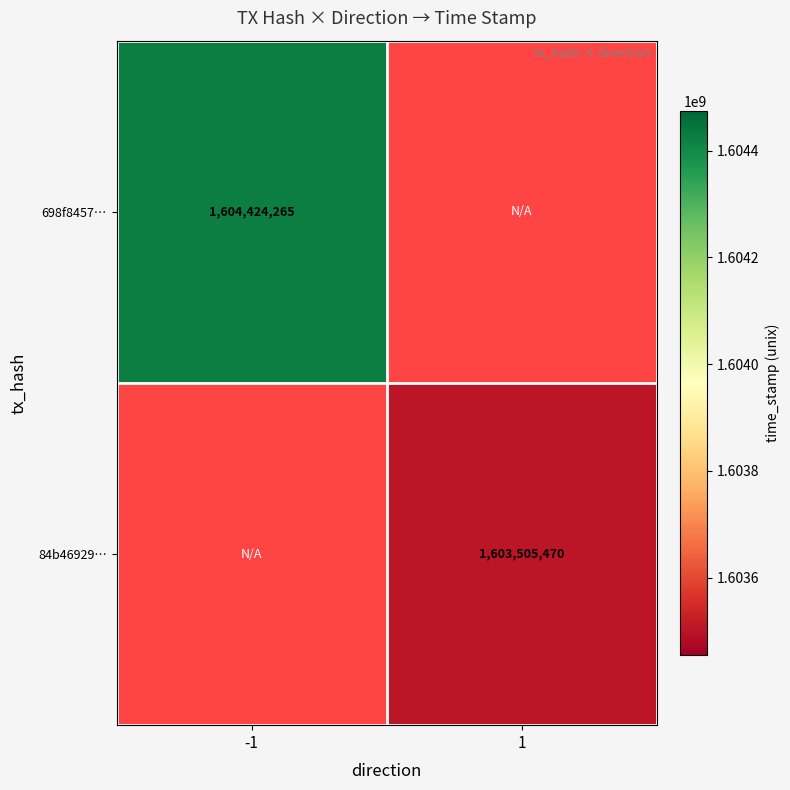

The value of 698f8457… at -1 is 1604424265. True or false?

True